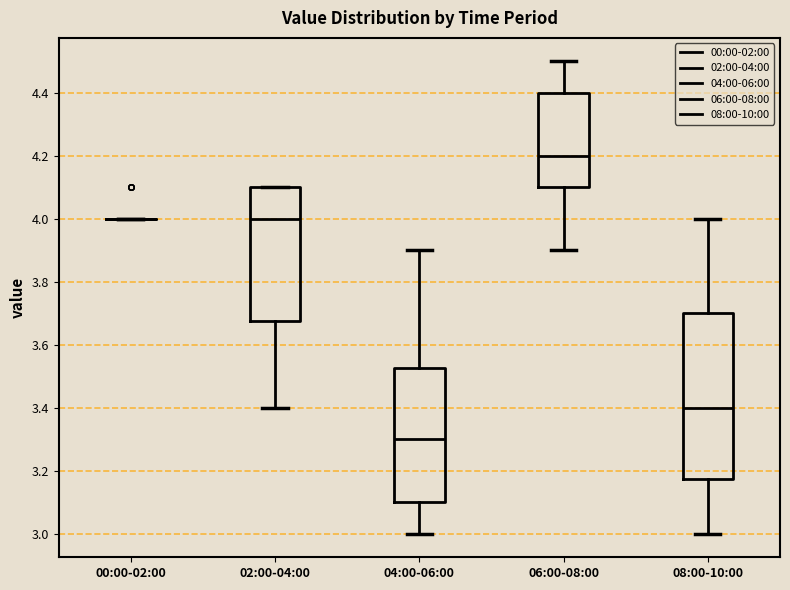

Reading left to right, transcribe this box plot: for each box, give where its median line is, the range the box spans, and where its two whiskers end, as read against the y-axis. The values are not printed on the chart, so give them approximately, as read against the axis.

00:00-02:00: box collapsed to a line at 4.00, whiskers 4.00 to 4.00
02:00-04:00: median 4.00, box 3.68 to 4.10, whiskers 3.40 to 4.10
04:00-06:00: median 3.30, box 3.10 to 3.52, whiskers 3.00 to 3.90
06:00-08:00: median 4.20, box 4.10 to 4.40, whiskers 3.90 to 4.50
08:00-10:00: median 3.40, box 3.18 to 3.70, whiskers 3.00 to 4.00